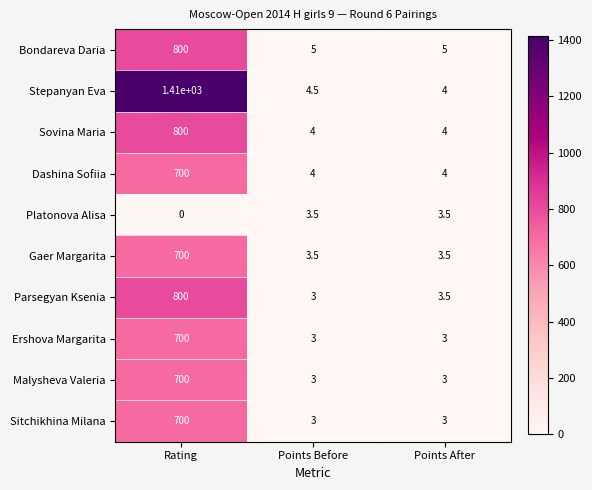

How many data points does each series have?

3